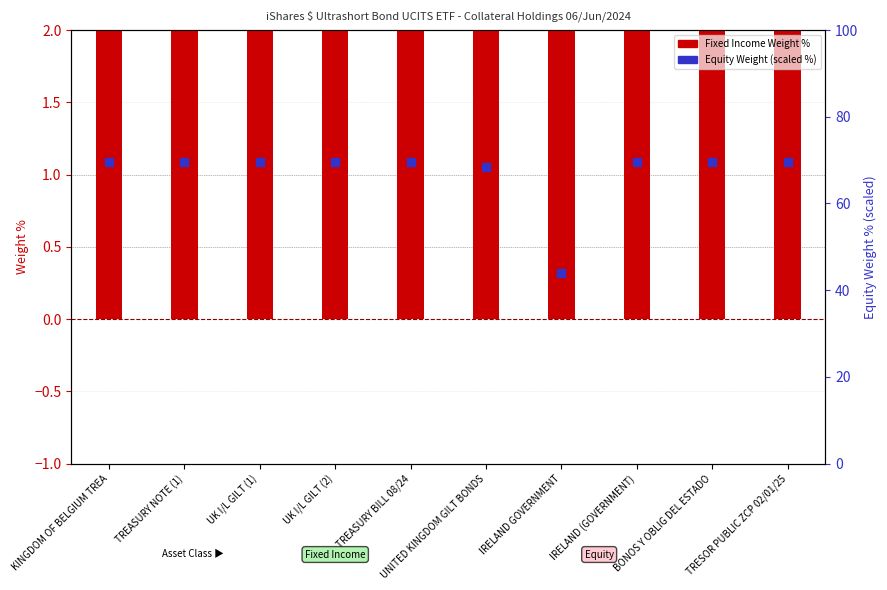

Is the value of Equity Weight (scaled %) at UK I/L GILT (1) greater than the value of Fixed Income Weight % at IRELAND GOVERNMENT?

Yes